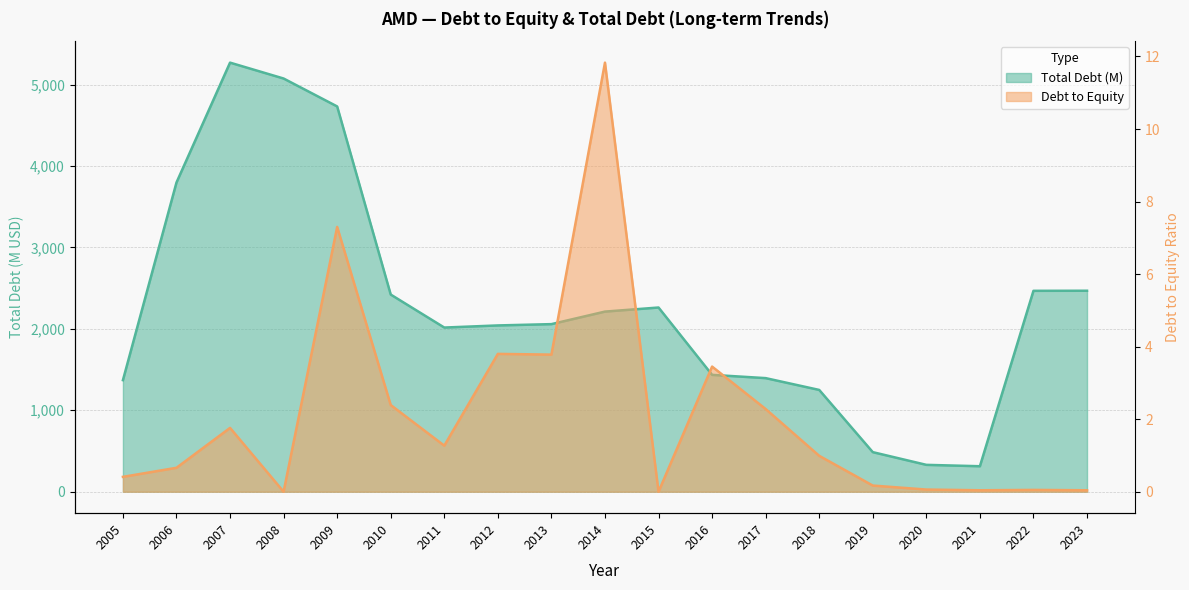

List the labels in order of Debt to Equity value, largest first.

2014, 2009, 2012, 2013, 2016, 2010, 2017, 2007, 2011, 2018, 2006, 2005, 2019, 2020, 2022, 2021, 2023, 2008, 2015